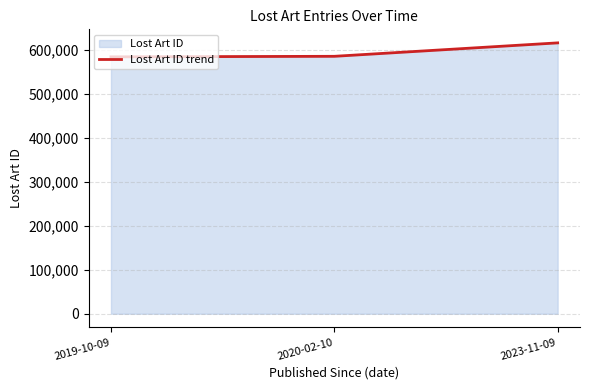

What is the label of the 3rd point from the right?

2019-10-09